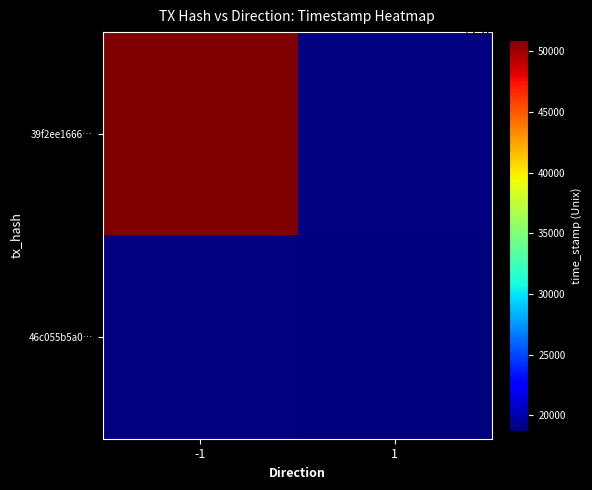

What is the spread (max minus min) of values at -1?

1645350980